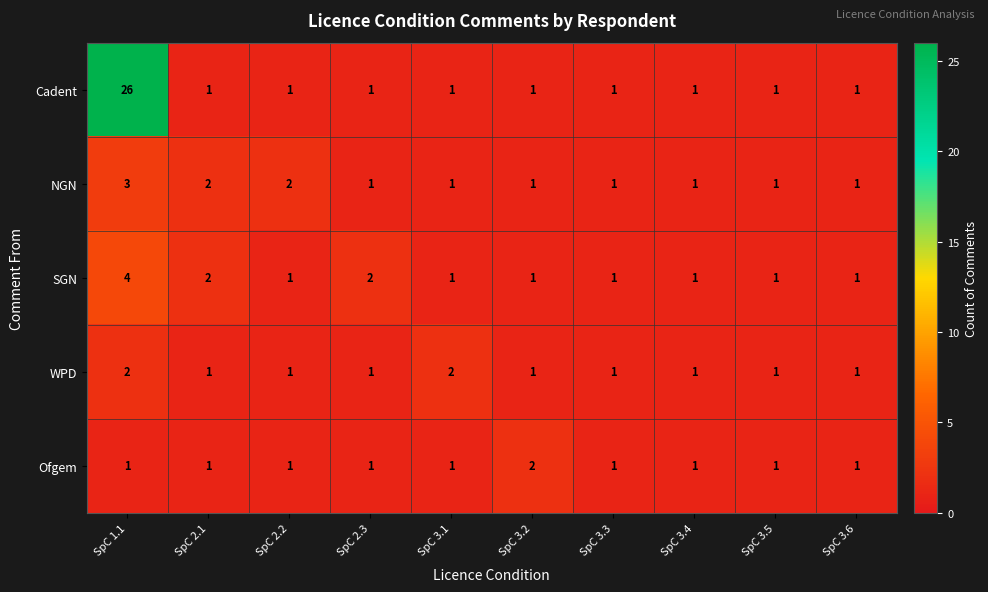

Which series has the widest spread of values?

Cadent